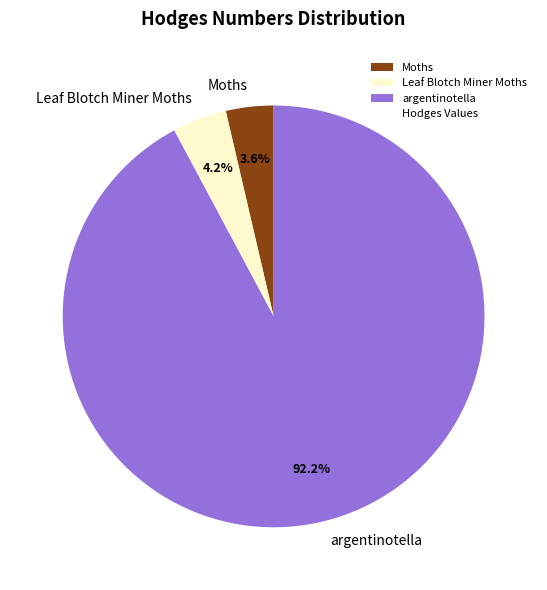

The argentinotella slice represents 92% of the pie. True or false?

True